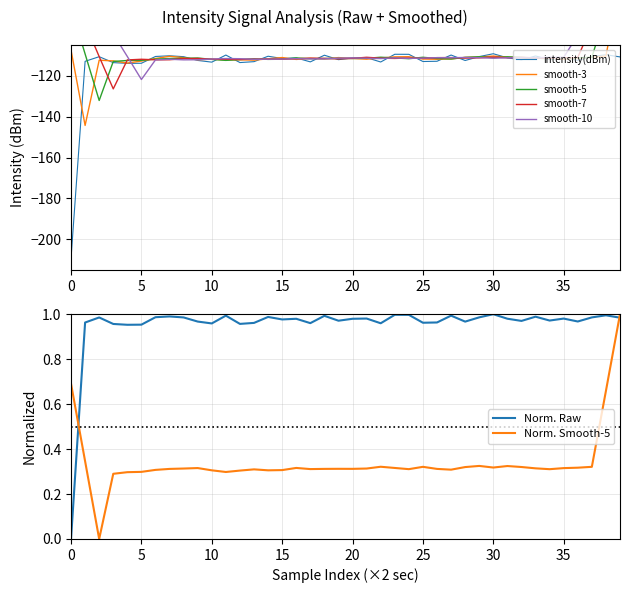

What is the minimum value for intensity(dBm)?

-209.3